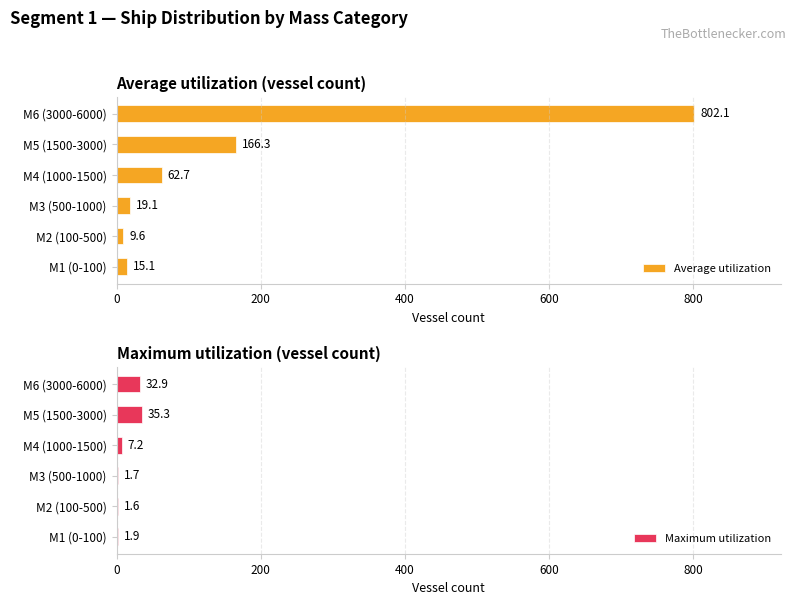

Rank the series by their average value, from lowest to highest.

Maximum utilization, Average utilization